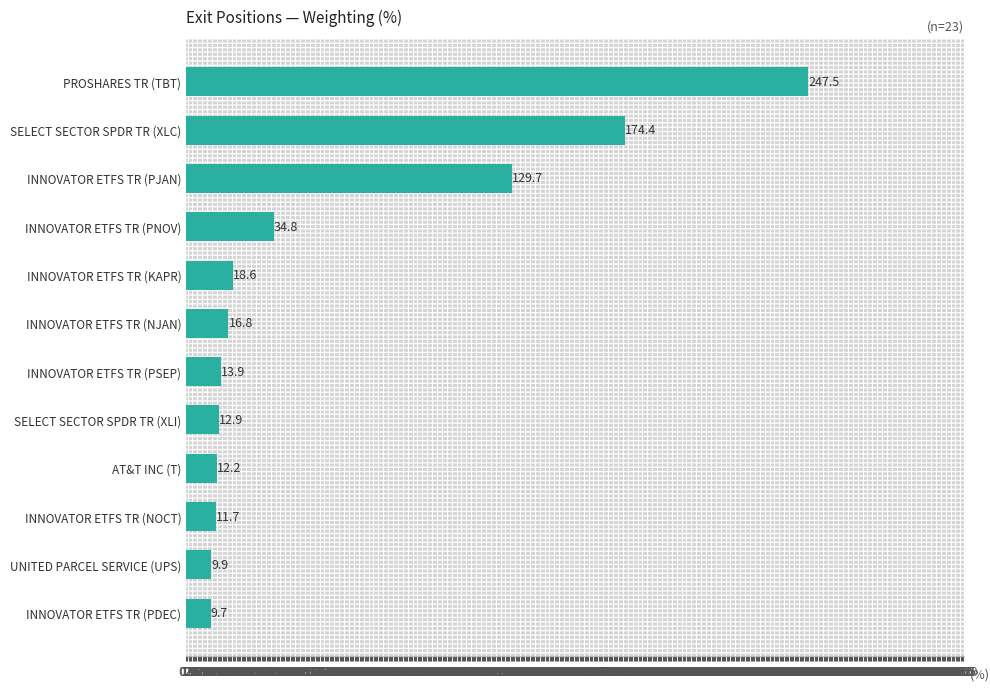

Rank the categories by value from highest to lowest.

PROSHARES TR (TBT), SELECT SECTOR SPDR TR (XLC), INNOVATOR ETFS TR (PJAN), INNOVATOR ETFS TR (PNOV), INNOVATOR ETFS TR (KAPR), INNOVATOR ETFS TR (NJAN), INNOVATOR ETFS TR (PSEP), SELECT SECTOR SPDR TR (XLI), AT&T INC (T), INNOVATOR ETFS TR (NOCT), UNITED PARCEL SERVICE (UPS), INNOVATOR ETFS TR (PDEC)